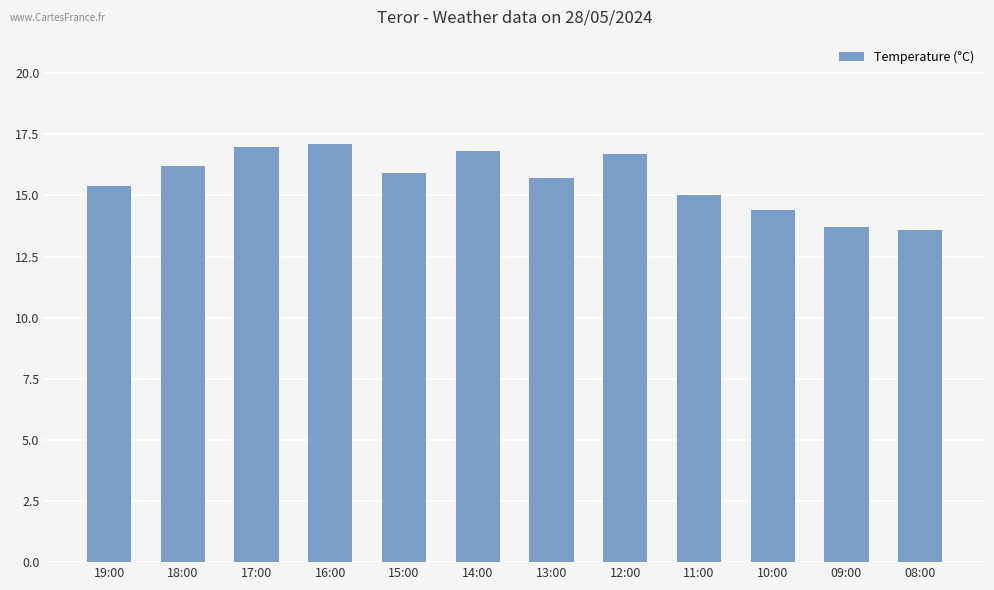

Count the number of categories in the chart.

12